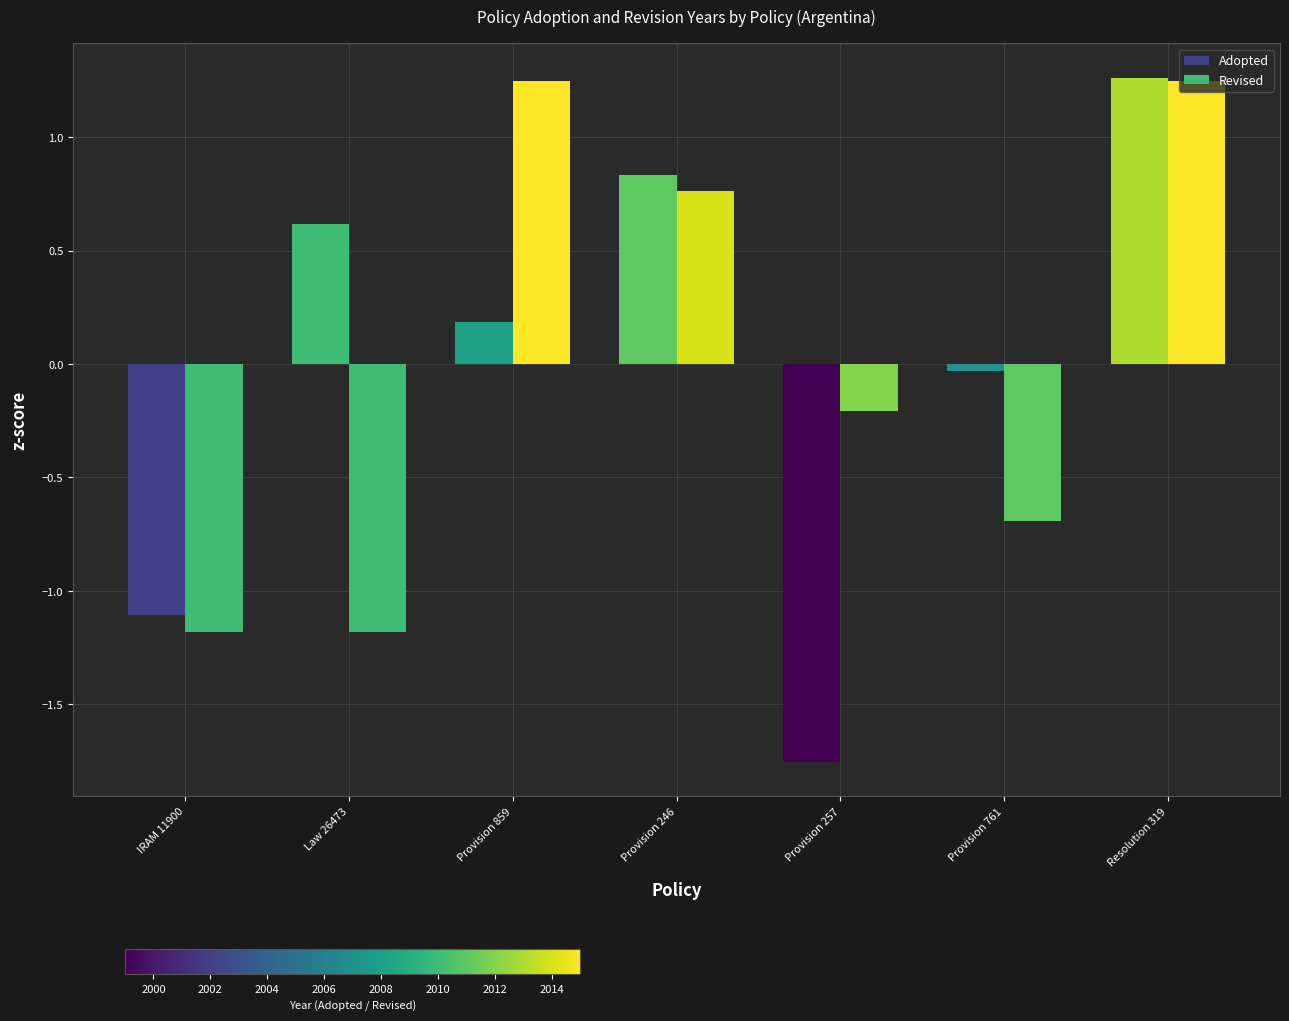

Are the bars grouped side by side (vs. stacked)?

Yes